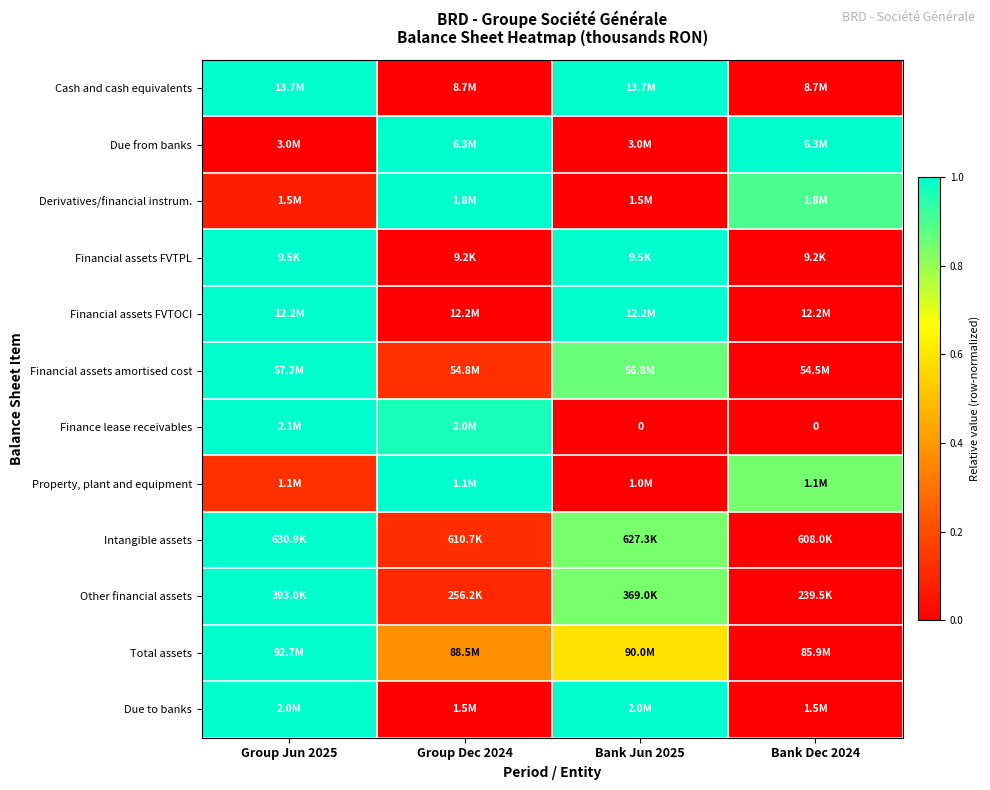

Which category has the lowest value in the Property, plant and equipment series?

Bank Jun 2025